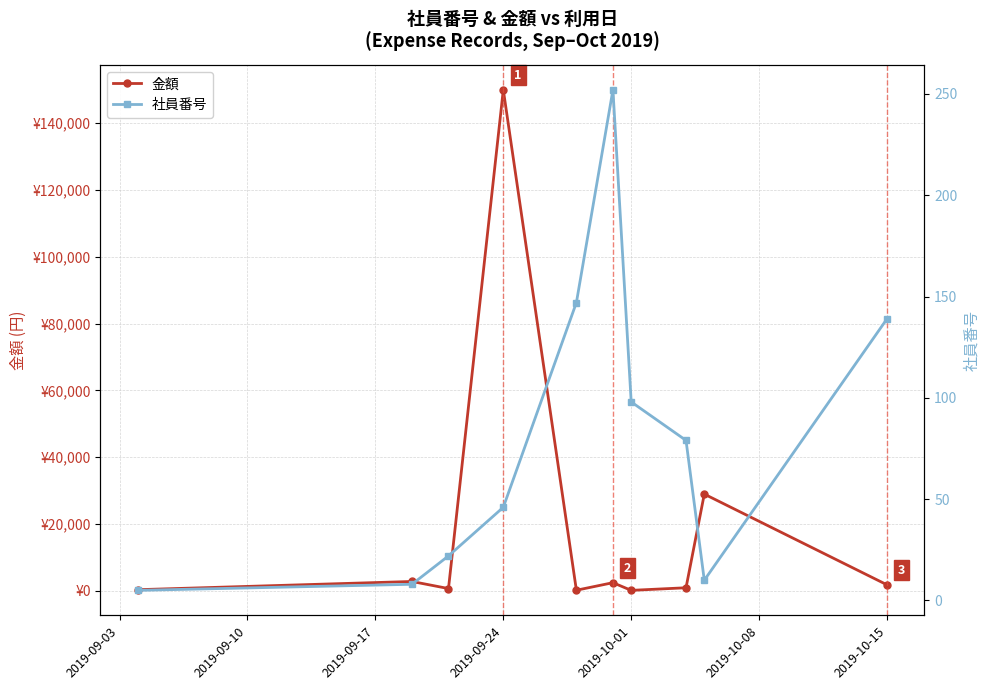

True or false: 金額 and 社員番号 cross at least once.

False